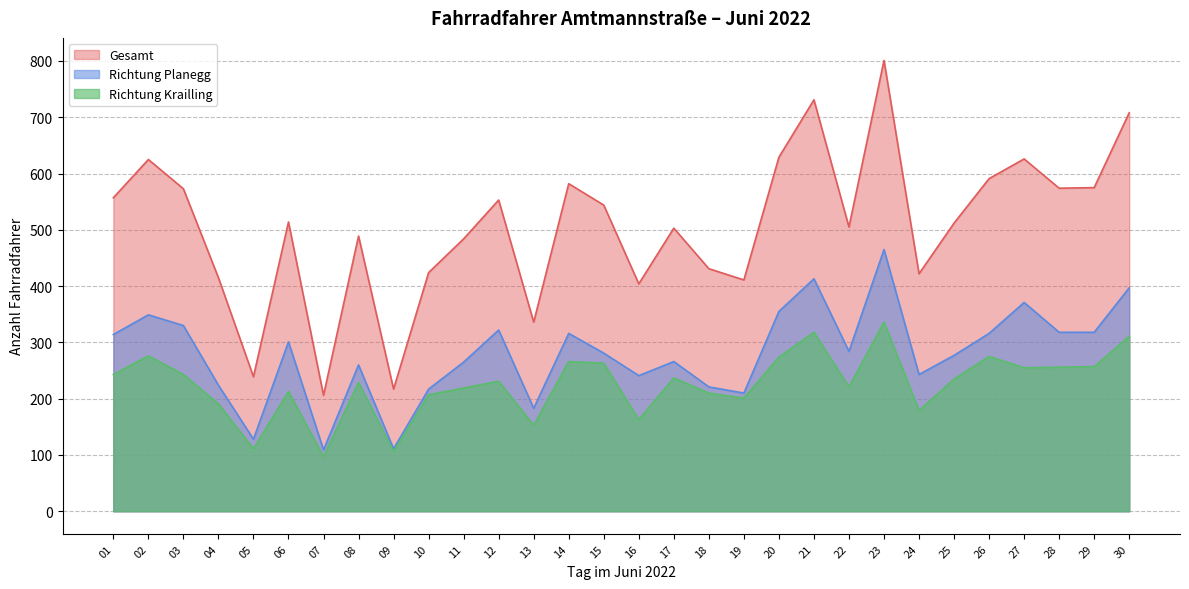

Does the chart display data point markers on the line(s)?

No